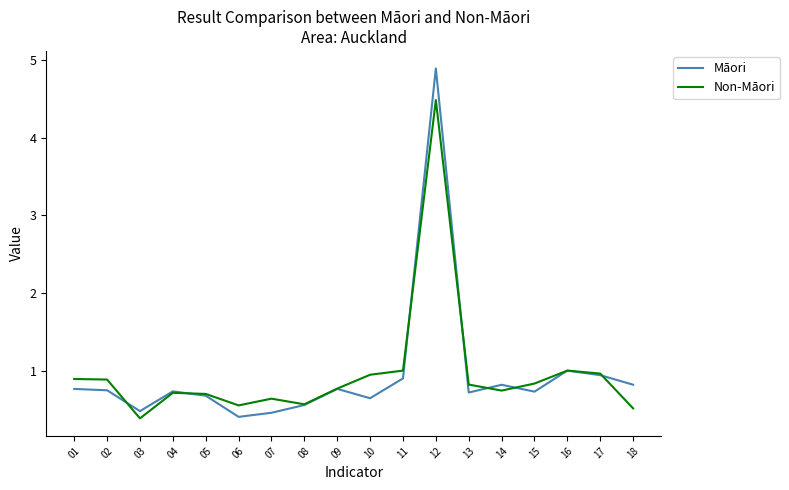

Which category has the highest value in the Māori series?

12